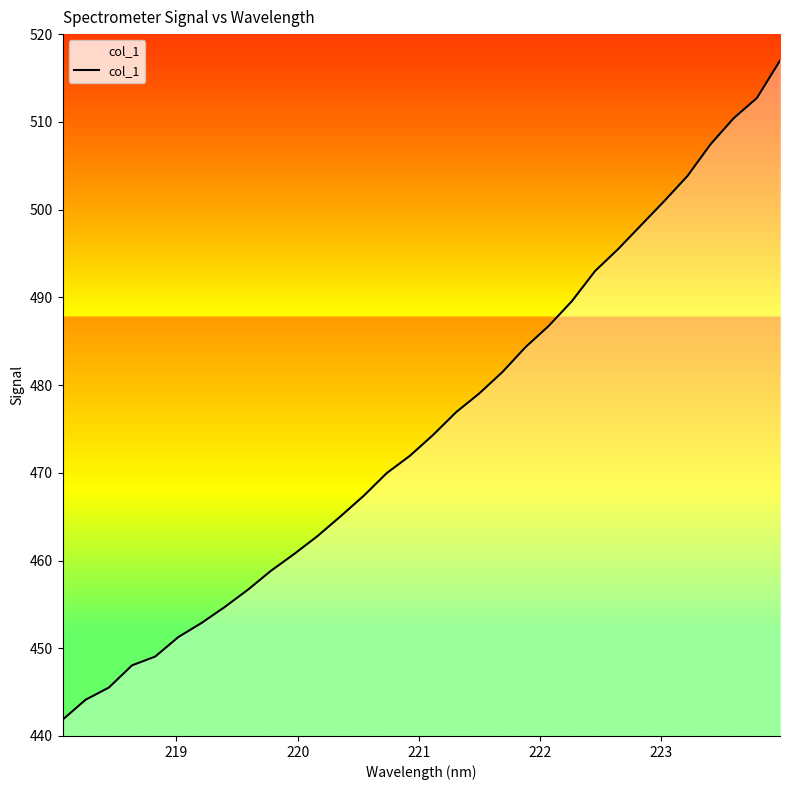

What is the minimum value shown in the chart?

441.8